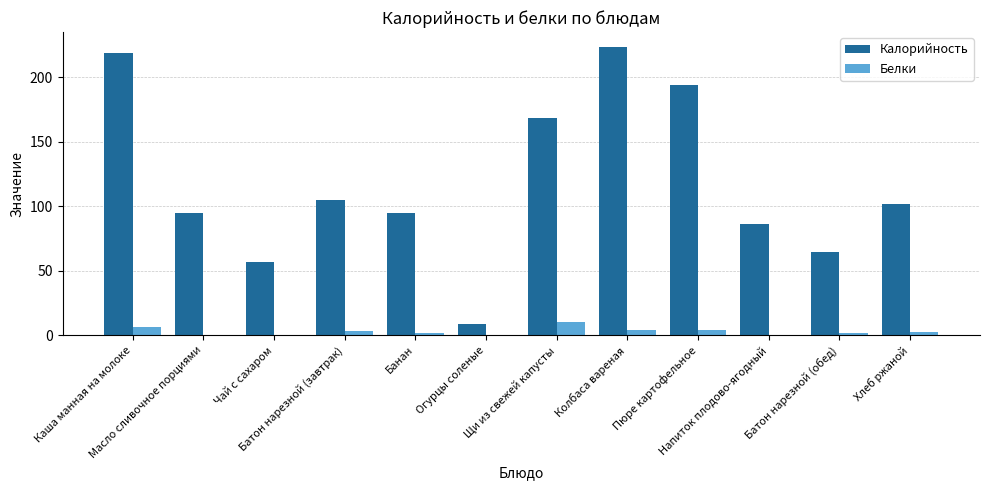

Which series has the largest range (max minus min)?

Калорийность